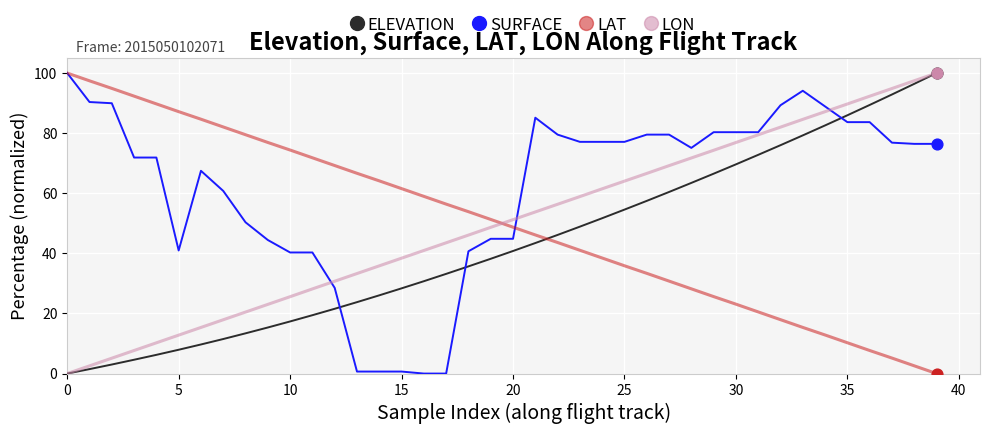

Which series has the largest total across all categories?

SURFACE